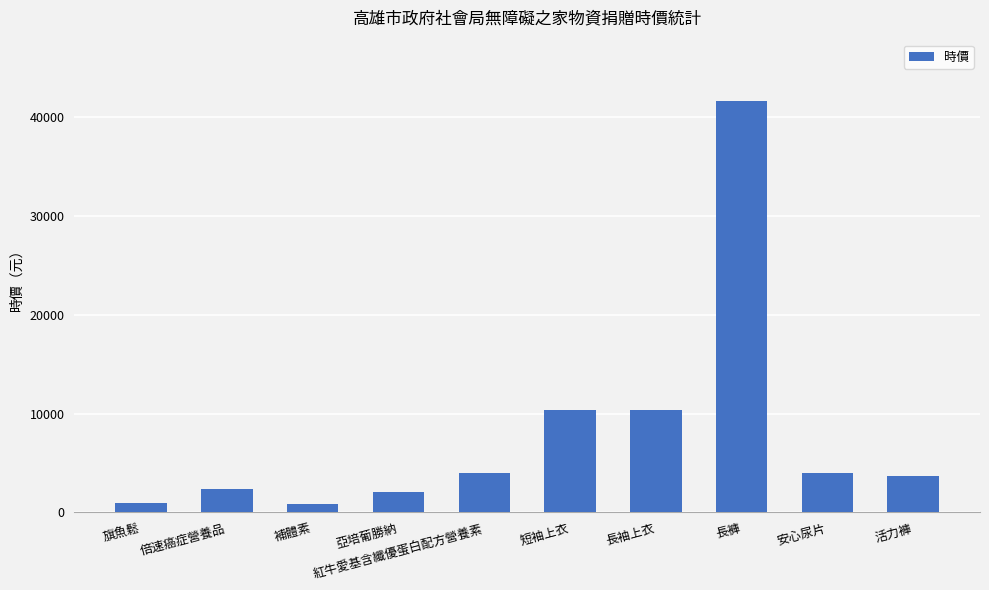

What position from the right is 紅牛愛基含纖優蛋白配方營養素?

6